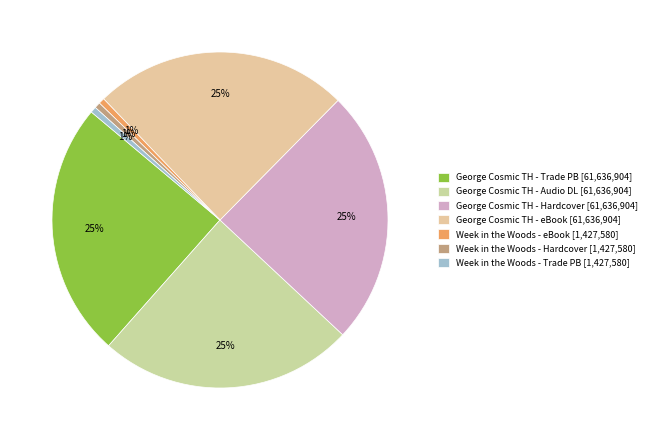

To the nearest percent, what is the difference between the largest and smallest slice percentages?

24%